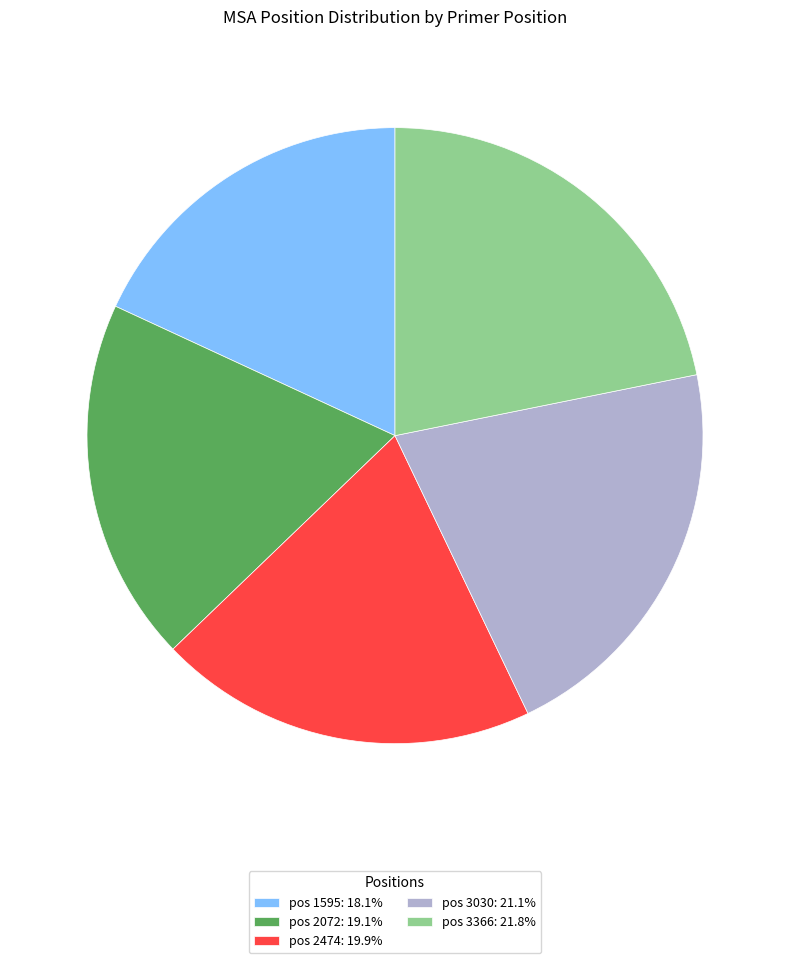

Is there a majority slice in this chart?

No